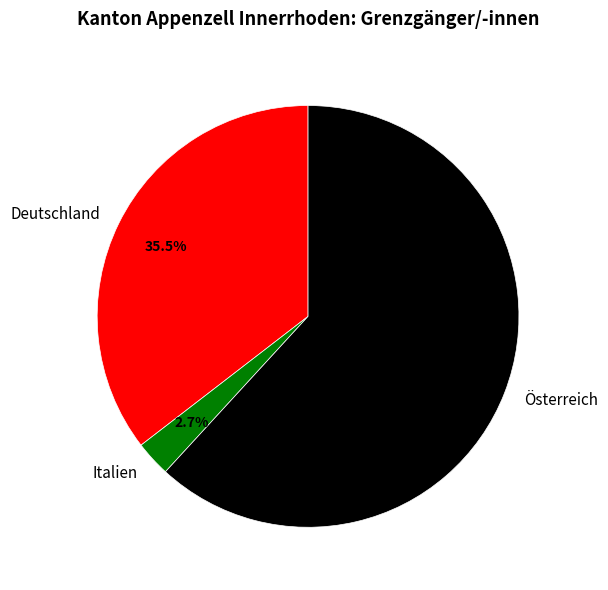

Is there a majority slice in this chart?

Yes